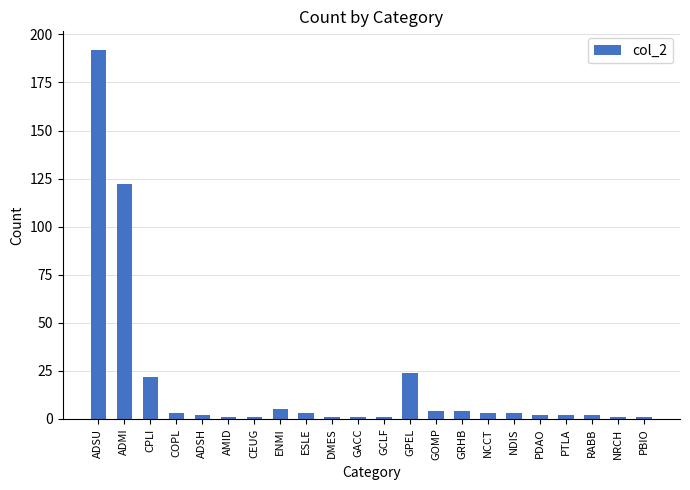

Between ADSU and RABB, which is larger?

ADSU